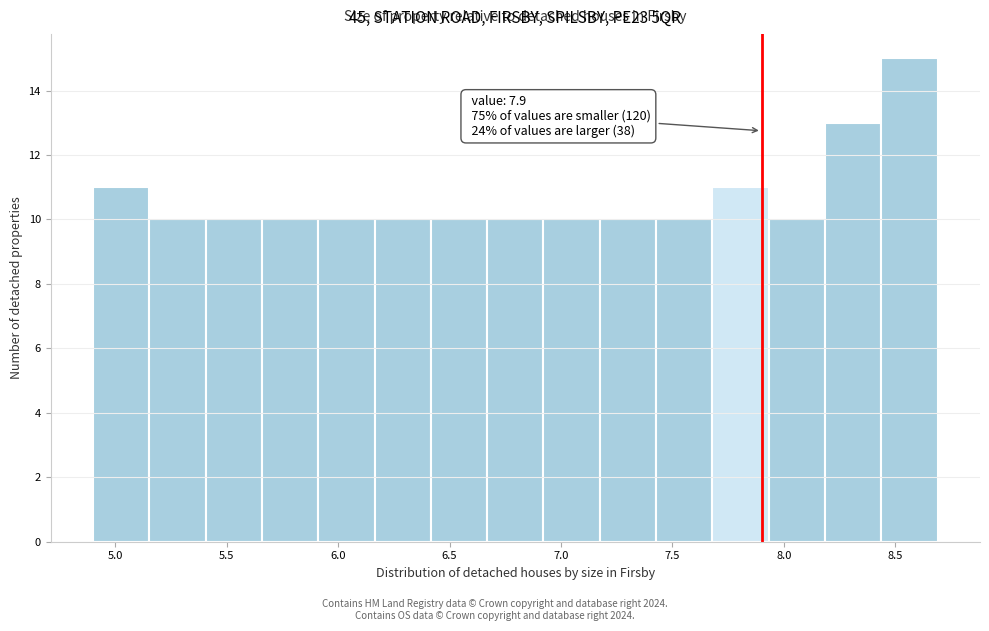

Which range on the x-axis has the tallest bar?

8.45 to 8.70